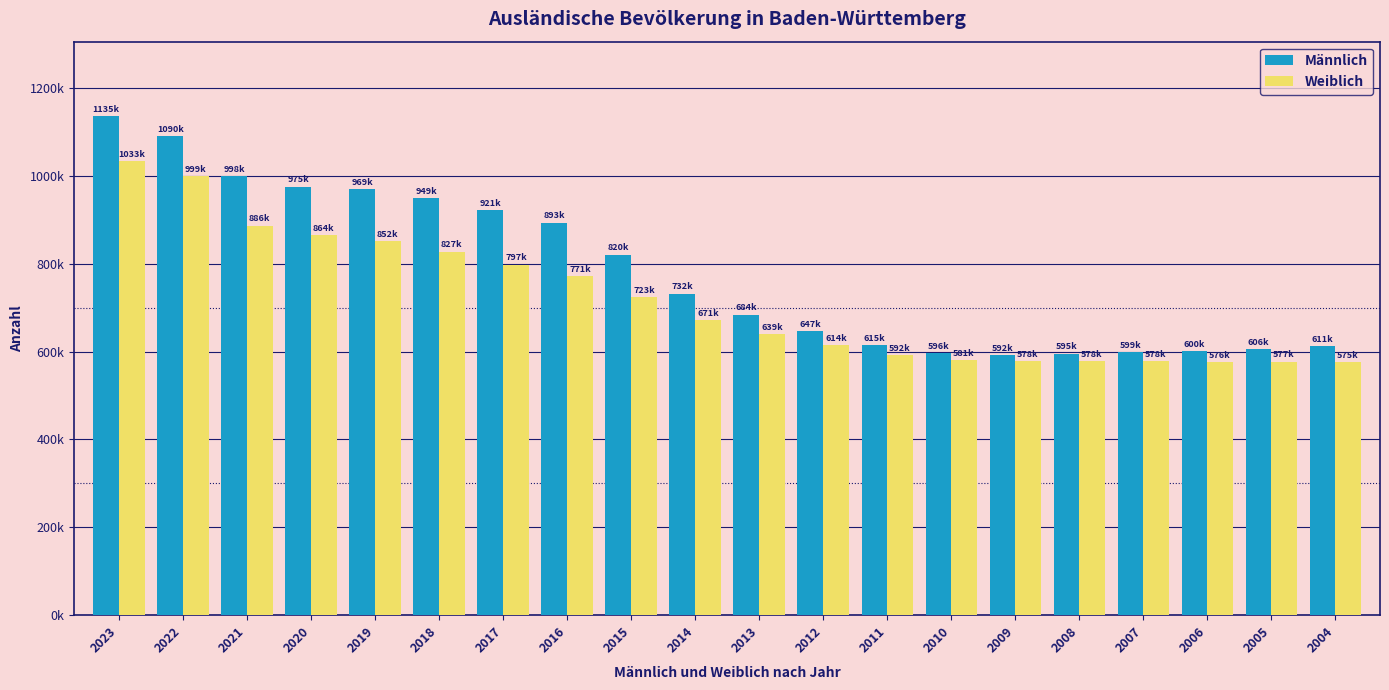

Is the value of Weiblich at 2015 greater than the value of Männlich at 2011?

Yes